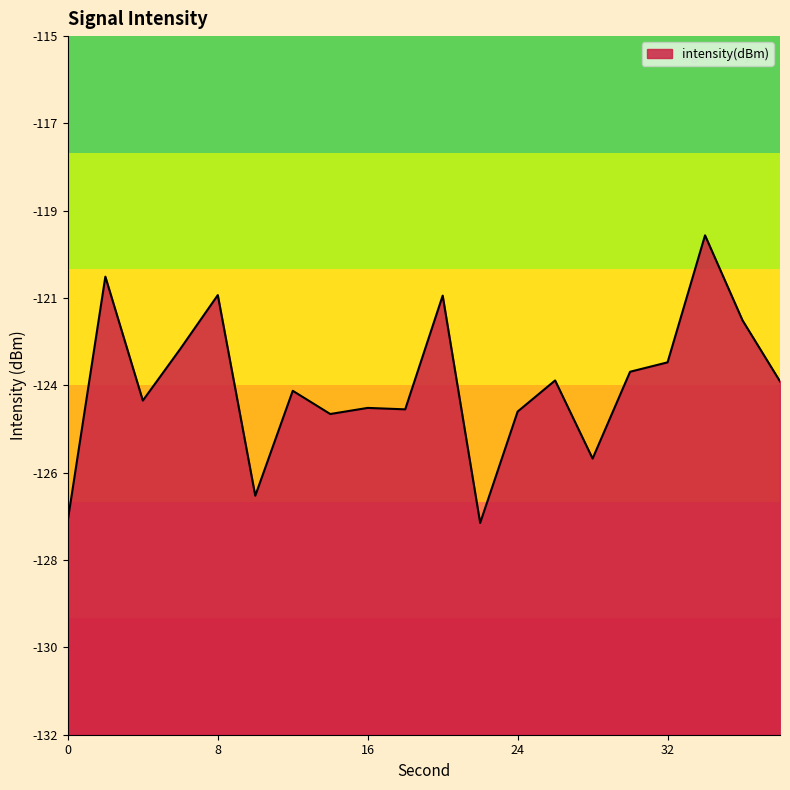

Reading left to right, what are all the values shown in this chart?

0=-126.8	2=-120.9	4=-123.9	6=-122.6	8=-121.3	10=-126.2	12=-123.6	14=-124.2	16=-124.0	18=-124.1	20=-121.3	22=-126.8	24=-124.1	26=-123.4	28=-125.3	30=-123.2	32=-122.9	34=-119.8	36=-121.9	38=-123.4